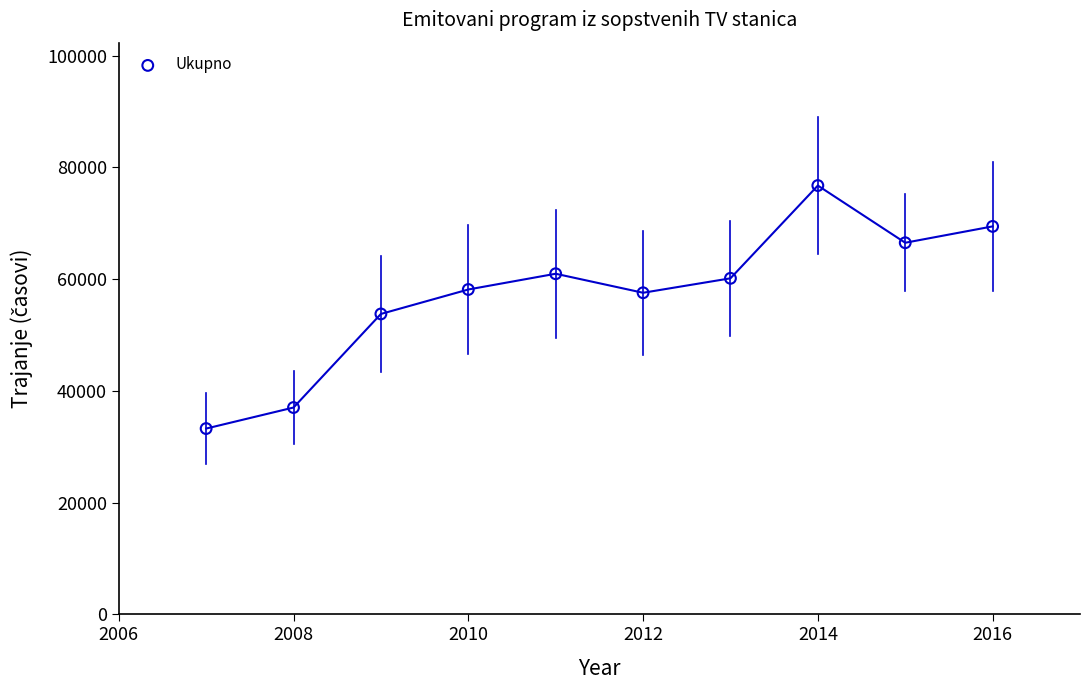

What Y value in the scatter plot is closest to 55003?

53769